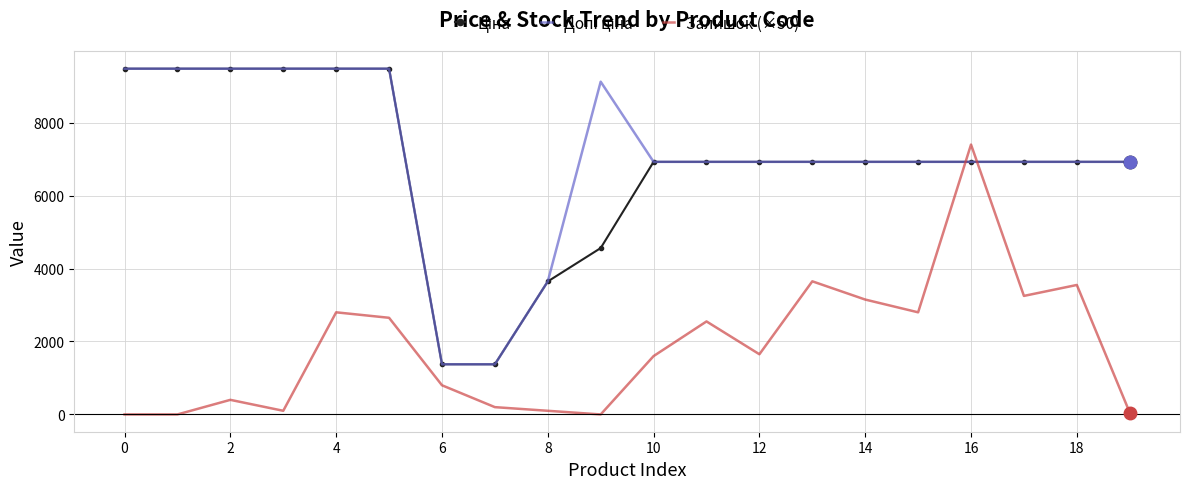

What is the difference between the second highest and second lowest values in the Залишок (×50) series?

3650.0